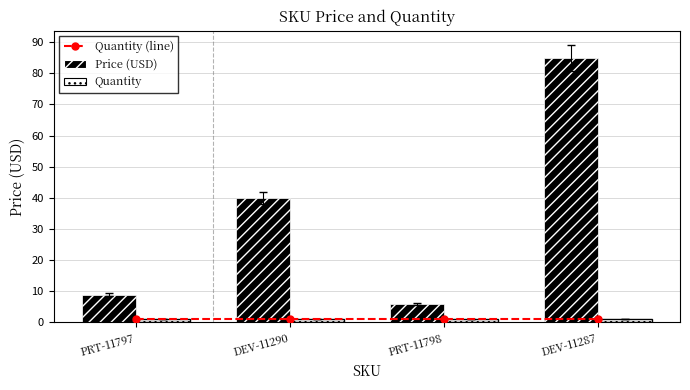

The Quantity series shows 0.7 at PRT-11797. True or false?

False